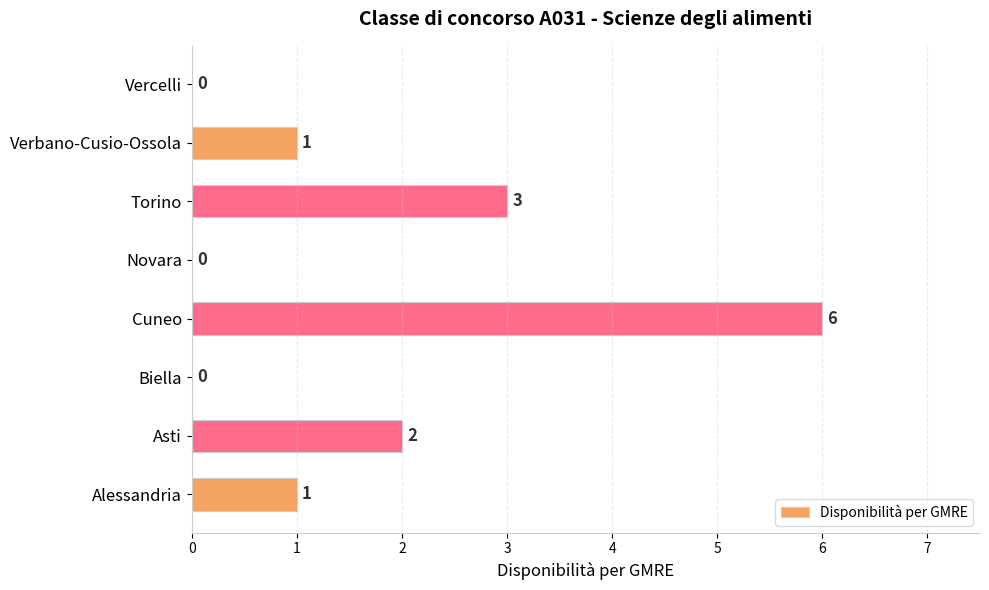

Where is the data nearest to the value 3?

Torino